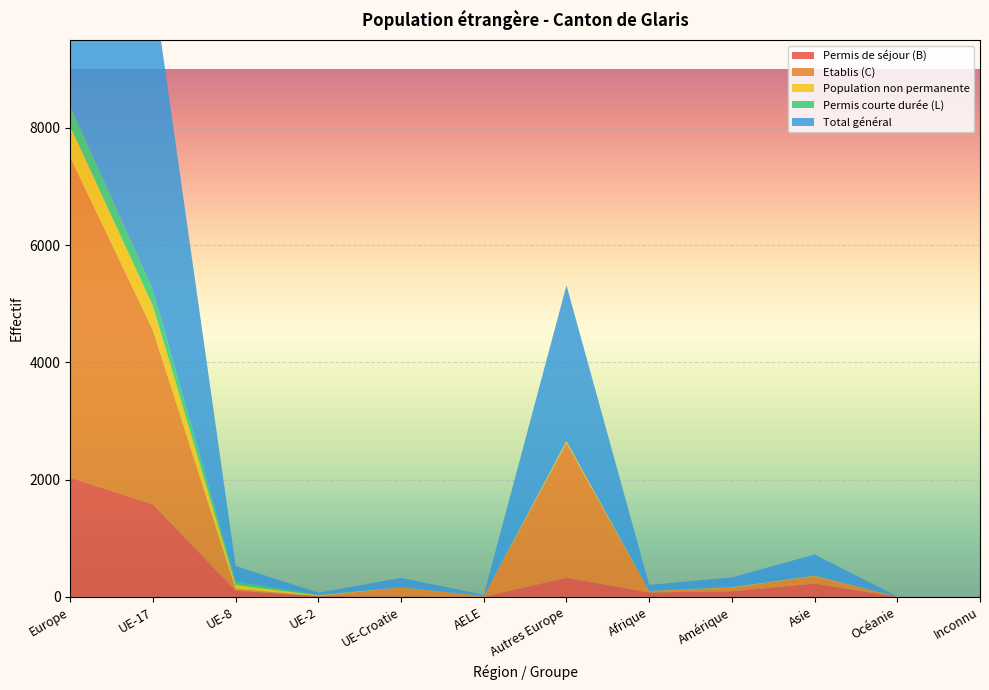

Reading left to right, extract all data points from this chart.

Permis de séjour (B): 2034	1579	106	12	8	1	328	74	96	228	0	2
Etablis (C): 5464	2969	29	4	152	13	2297	25	61	128	2	0
Population non permanente: 528	413	70	11	2	1	31	3	7	6	1	0
Permis courte durée (L): 337	267	58	8	0	2	2	0	2	0	0	0
Total général: 8363	5228	263	35	162	17	2658	102	166	362	3	2